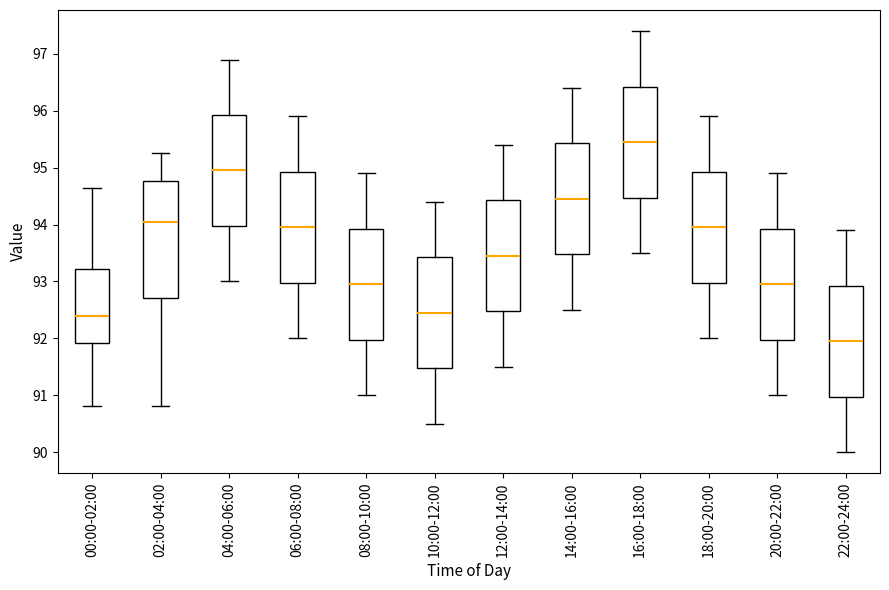

Reading left to right, transcribe this box plot: for each box, give where its median line is, the range the box spans, and where its two whiskers end, as read against the y-axis. The values are not printed on the chart, so give them approximately, as read against the axis.

00:00-02:00: median 92.4, box 91.9 to 93.2, whiskers 90.8 to 94.7
02:00-04:00: median 94.1, box 92.7 to 94.8, whiskers 90.8 to 95.3
04:00-06:00: median 95.0, box 94.0 to 95.9, whiskers 93.0 to 96.9
06:00-08:00: median 94.0, box 93.0 to 94.9, whiskers 92.0 to 95.9
08:00-10:00: median 93.0, box 92.0 to 93.9, whiskers 91.0 to 94.9
10:00-12:00: median 92.5, box 91.5 to 93.4, whiskers 90.5 to 94.4
12:00-14:00: median 93.5, box 92.5 to 94.4, whiskers 91.5 to 95.4
14:00-16:00: median 94.5, box 93.5 to 95.4, whiskers 92.5 to 96.4
16:00-18:00: median 95.5, box 94.5 to 96.4, whiskers 93.5 to 97.4
18:00-20:00: median 94.0, box 93.0 to 94.9, whiskers 92.0 to 95.9
20:00-22:00: median 93.0, box 92.0 to 93.9, whiskers 91.0 to 94.9
22:00-24:00: median 92.0, box 91.0 to 92.9, whiskers 90.0 to 93.9